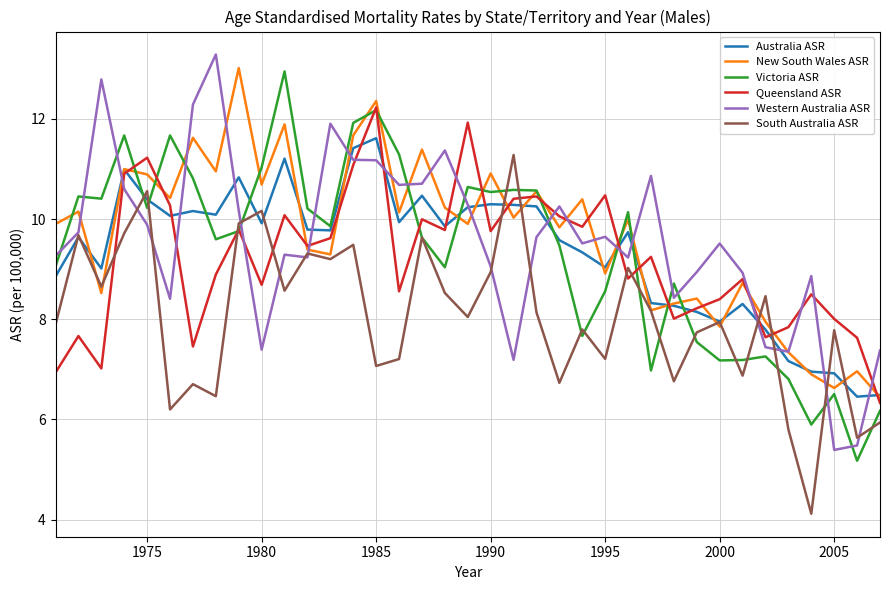

What is the difference between the maximum and second lowest values in the Queensland ASR series?

5.3